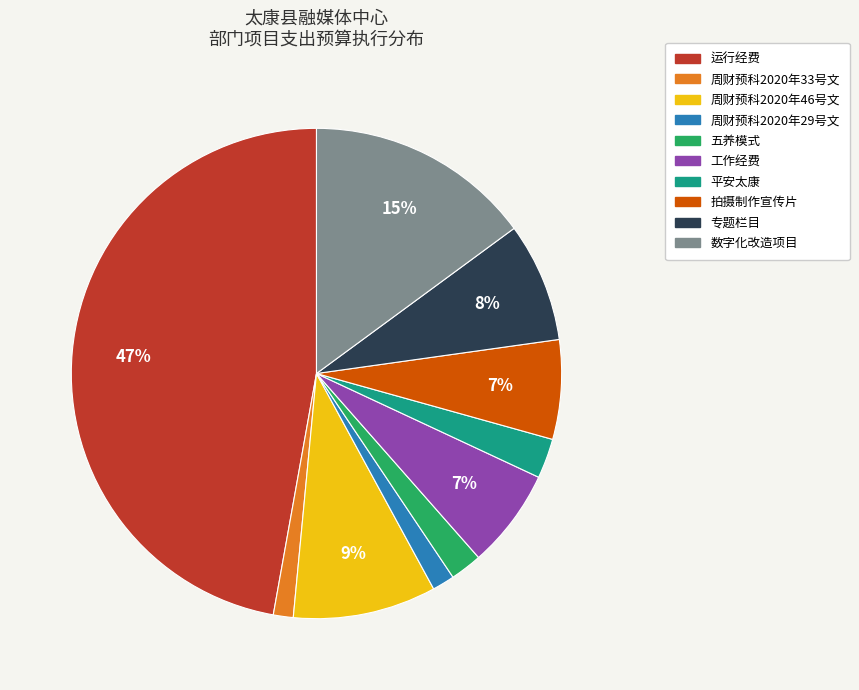

Approximately how many times larger is the value at 平安太康 compared to 拍摄制作宣传片?

0.4